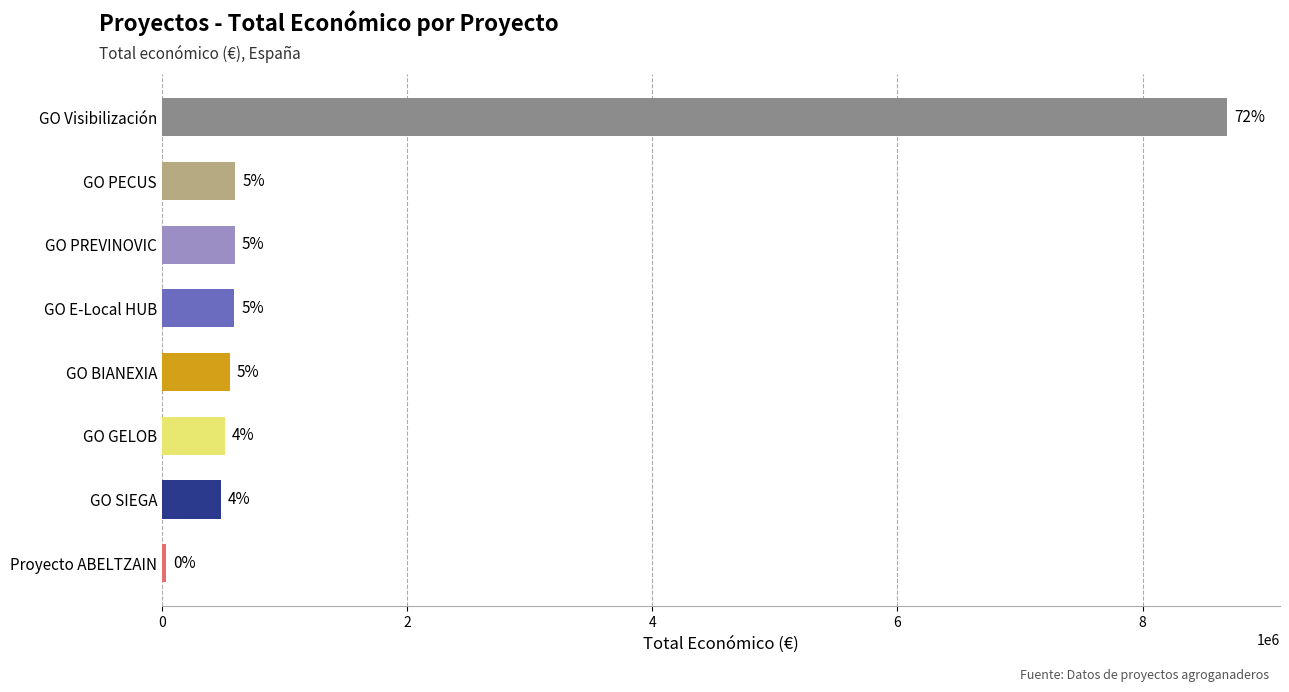

How many bars are there in total?

8